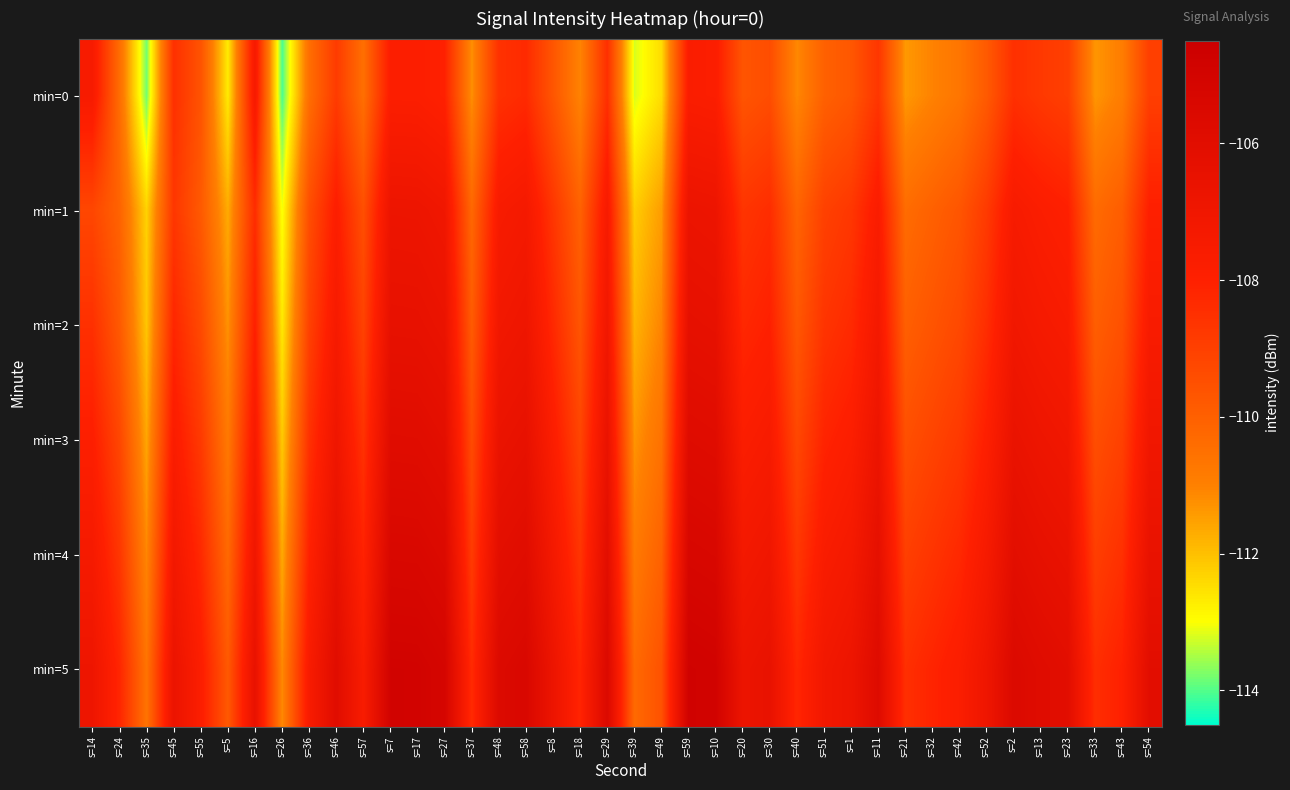

Rank the series by their maximum value, from lowest to highest.

min=0, min=1, min=2, min=3, min=4, min=5